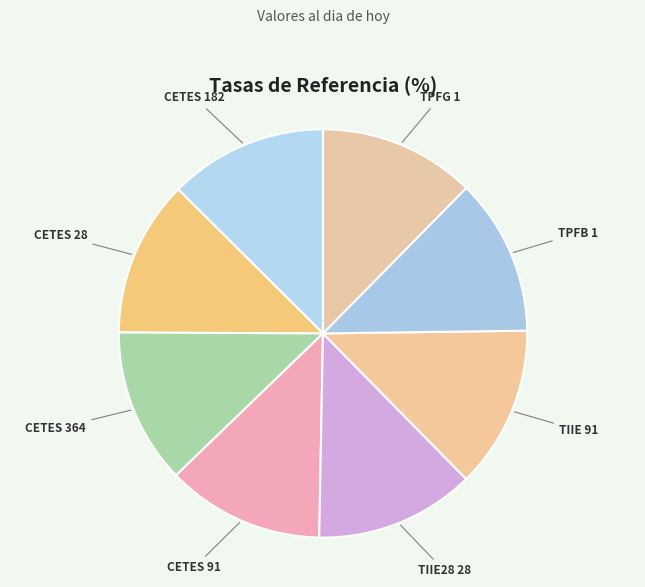

Does CETES 91 represent more than half of the total?

No